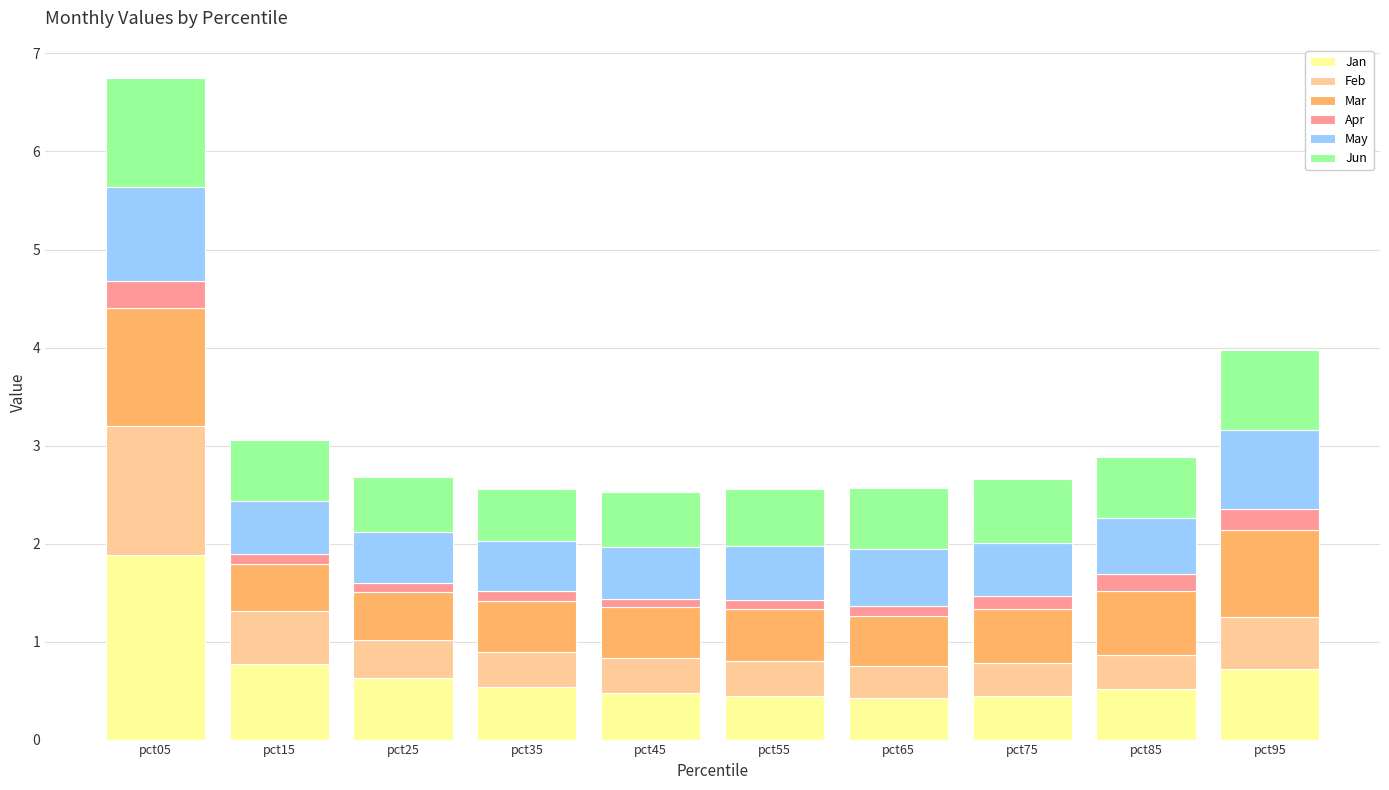

True or false: Jan has a value of 1.0 at pct25.

False